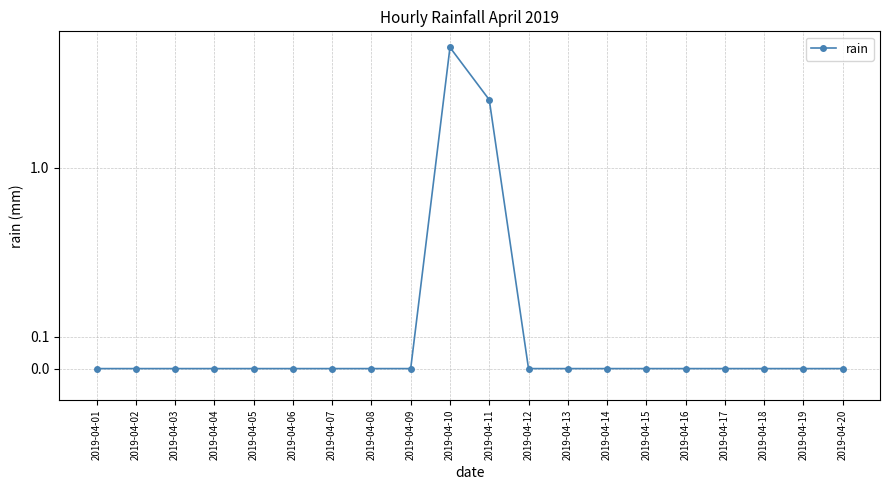

Which category has the lowest value across all series?

2019-04-01